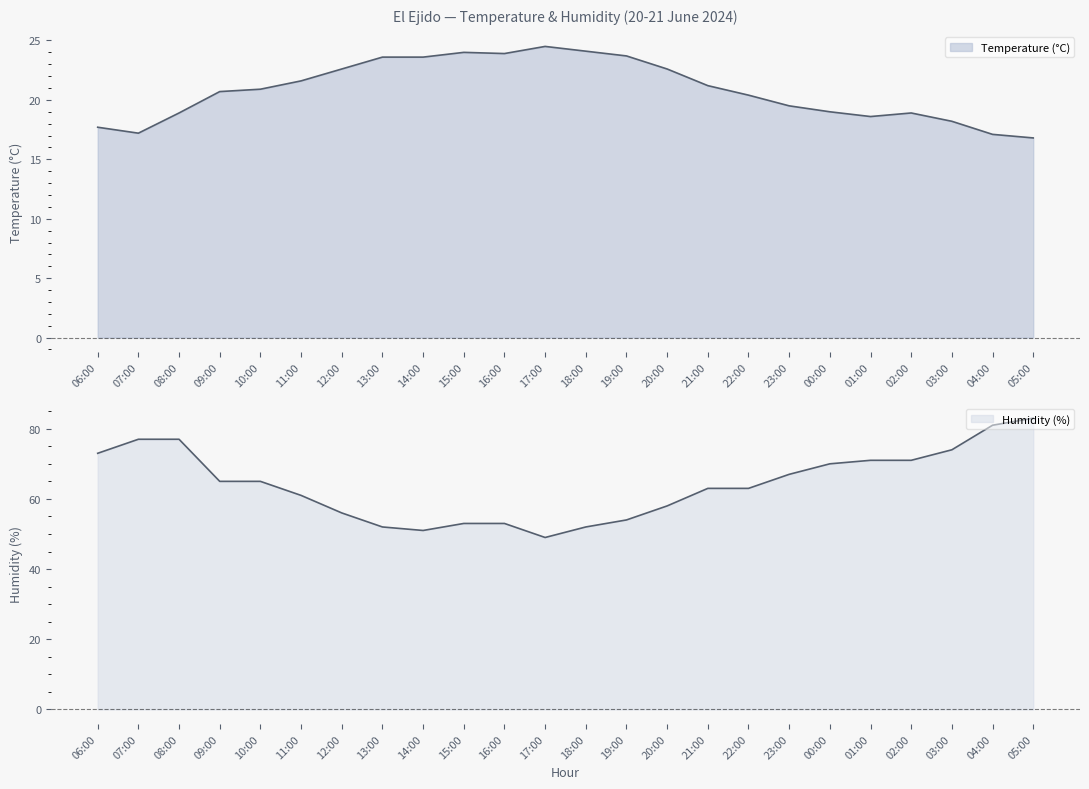

Reading left to right, extract all data points from this chart.

Temperature (C): 17.7	17.2	18.9	20.7	20.9	21.6	22.6	23.6	23.6	24.0	23.9	24.5	24.1	23.7	22.6	21.2	20.4	19.5	19.0	18.6	18.9	18.2	17.1	16.8
Humidity (%): 73.0	77.0	77.0	65.0	65.0	61.0	56.0	52.0	51.0	53.0	53.0	49.0	52.0	54.0	58.0	63.0	63.0	67.0	70.0	71.0	71.0	74.0	81.0	83.0